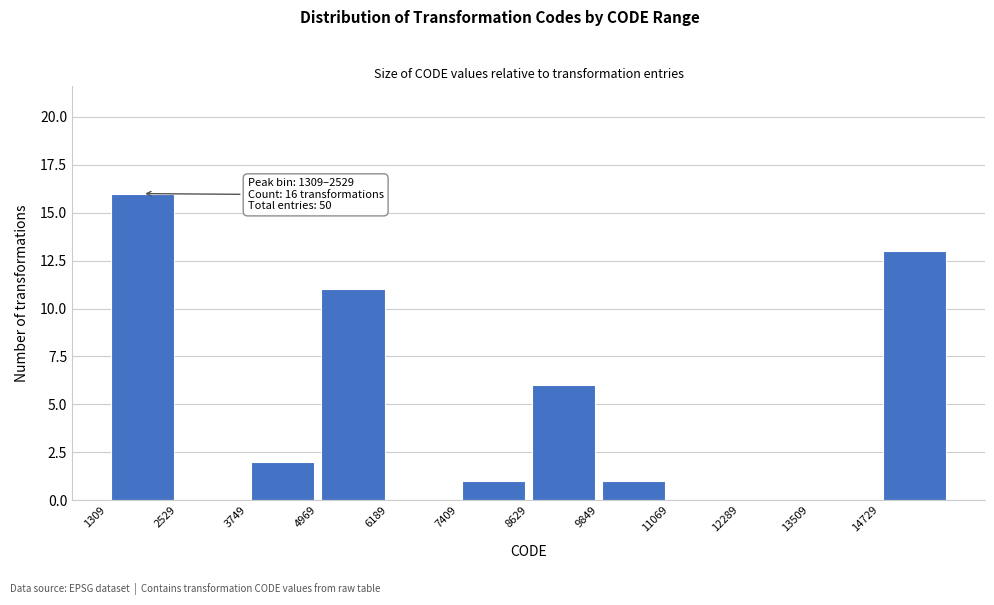

Over which range of the x-axis is the bar tallest?

1400 to 2600